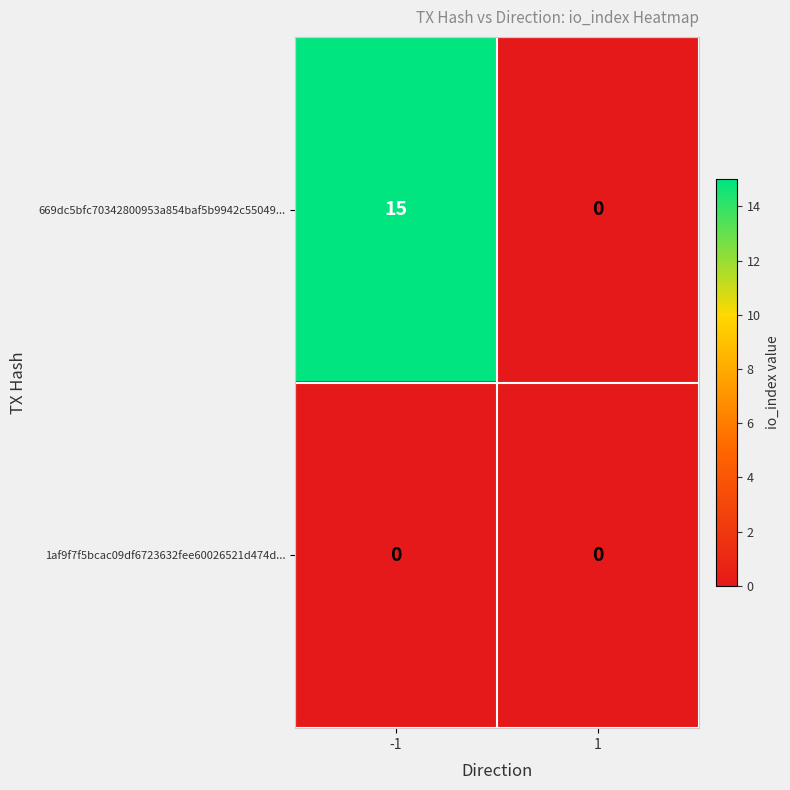

The value of 669dc5bfc70342800953a854baf5b9942c55049... at 1 is 0. True or false?

True